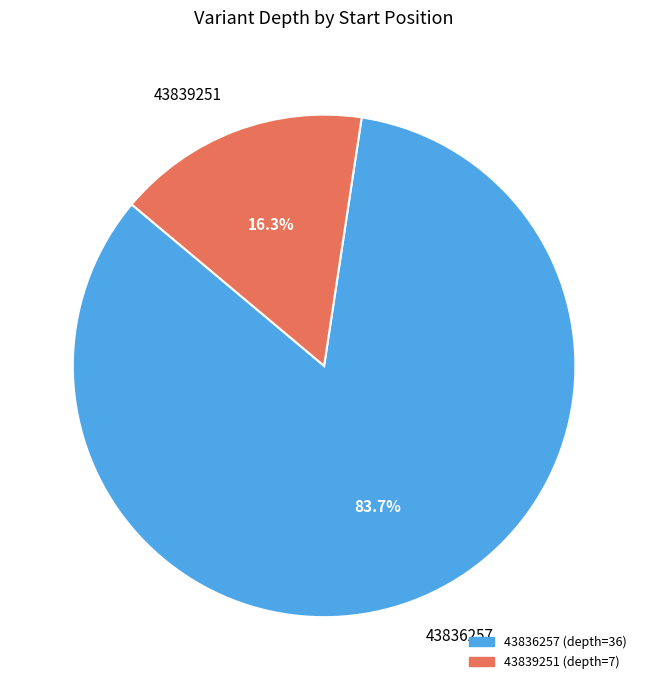

Which category has the smallest portion of the pie?

43839251